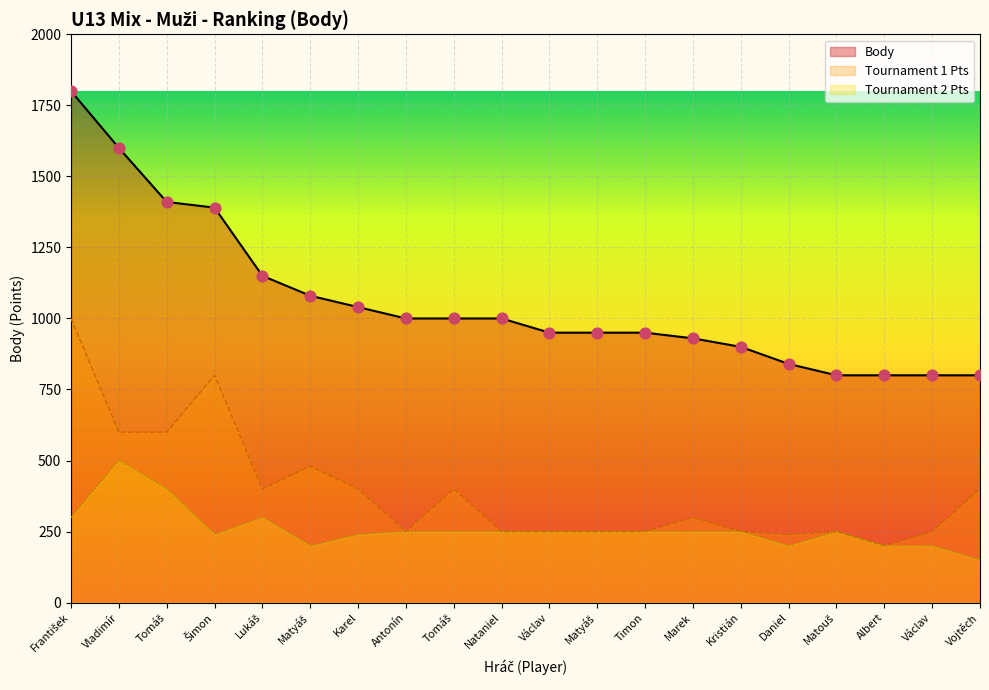

At how many categories does at least one series exceed 688?

20